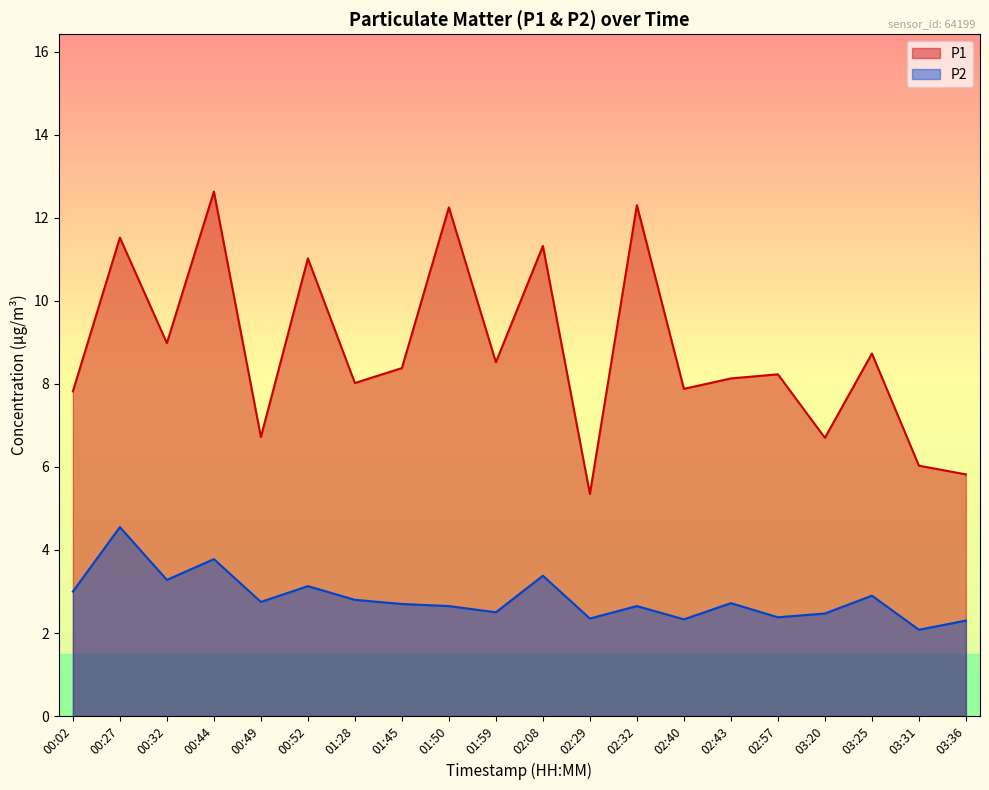

Is the value of P2 at 00:02 greater than the value of P1 at 00:44?

No